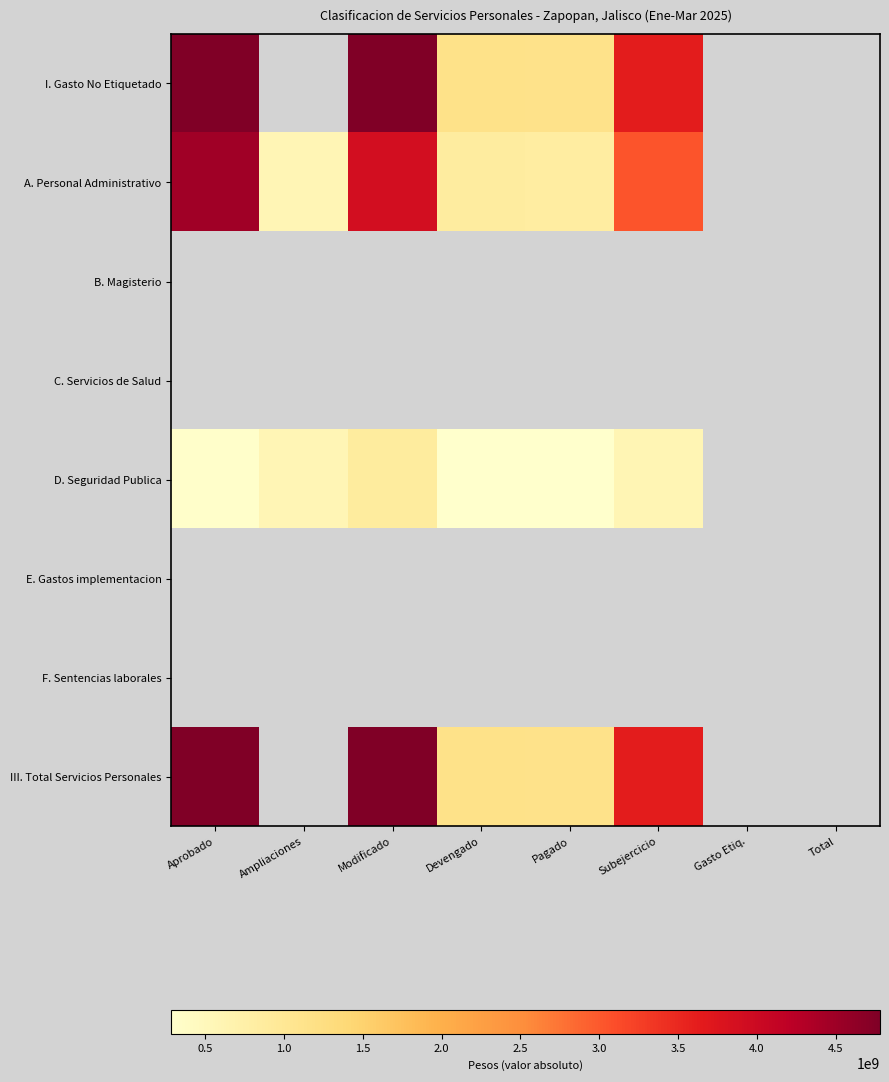

At how many categories does at least one series exceed 4244310463?

2